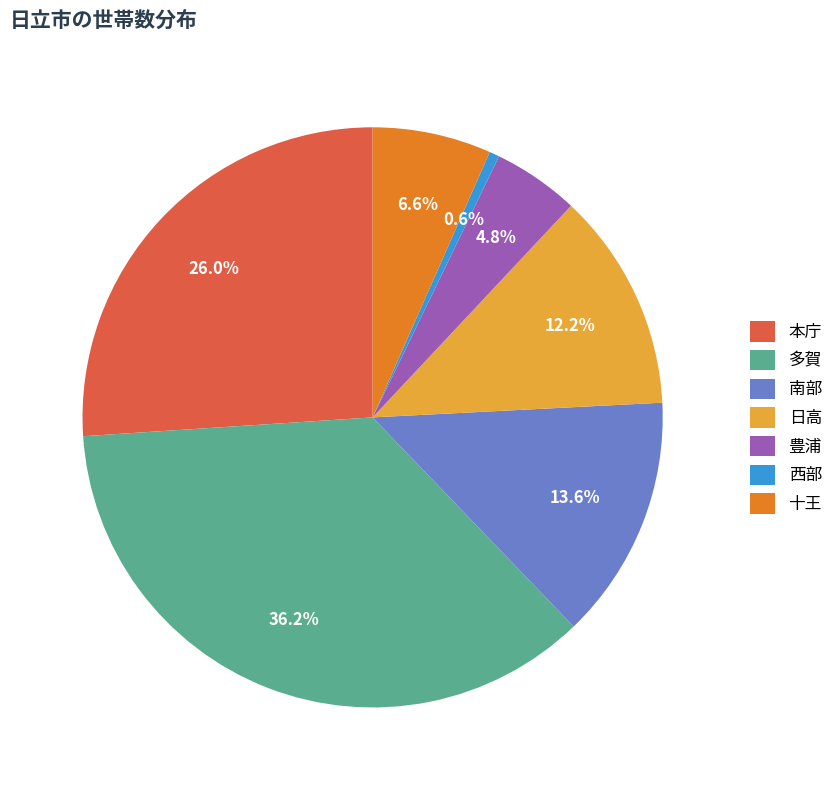

To the nearest percent, what percentage of the pie is 日高?

12%